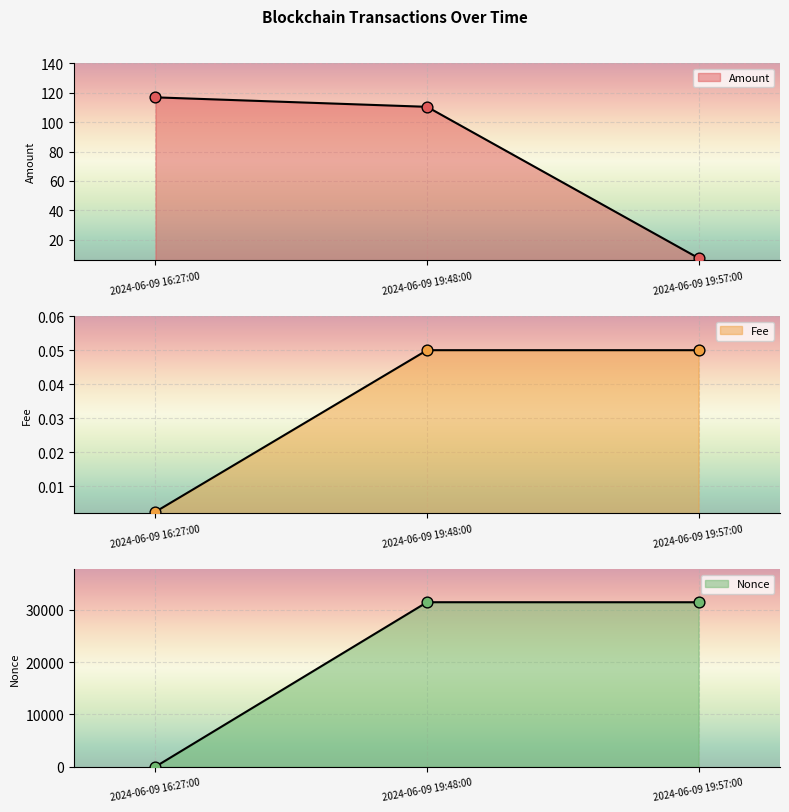

At how many categories does at least one series exceed 30744?

2